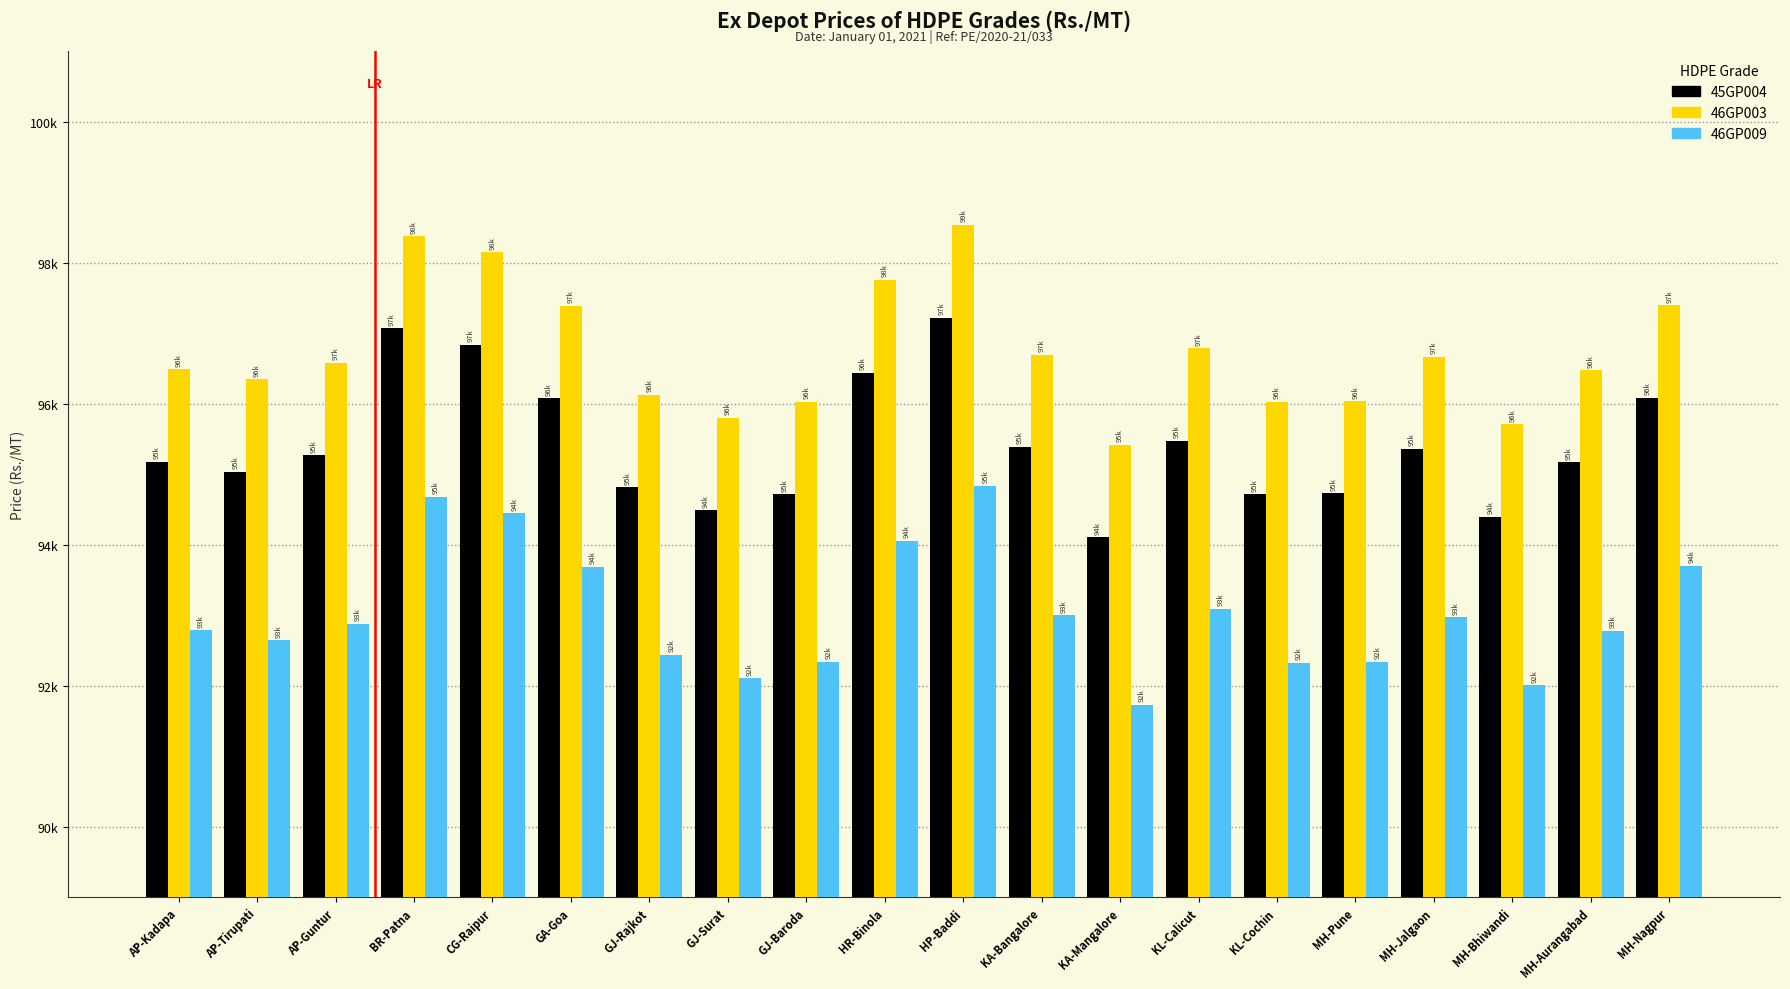

What are all the series names shown in the legend?

45GP004, 46GP003, 46GP009